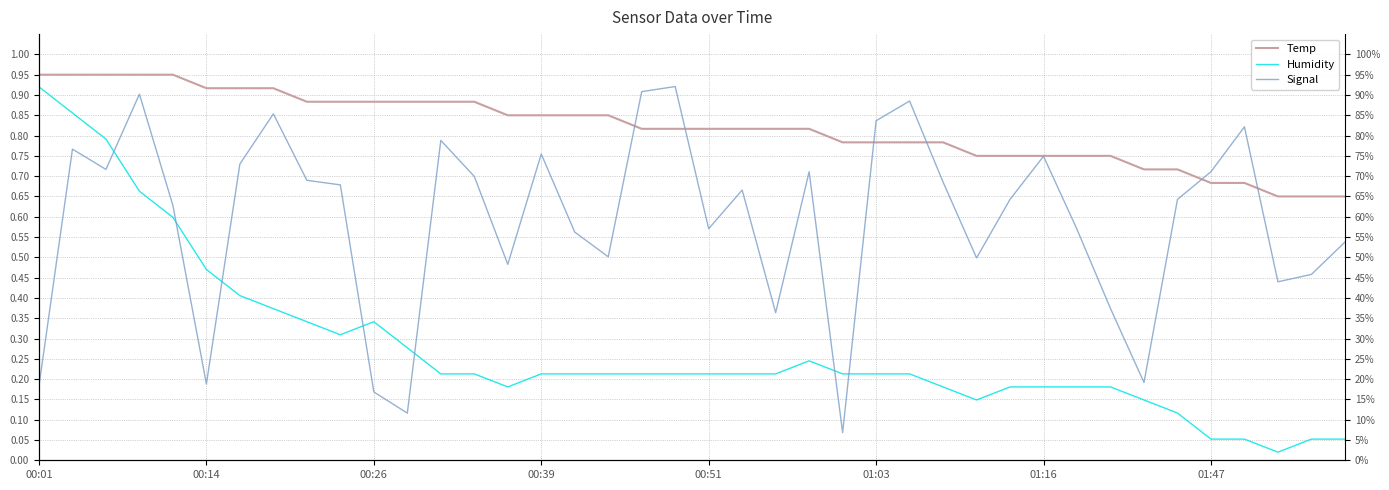

Which has a higher value, 8 or 39?

8